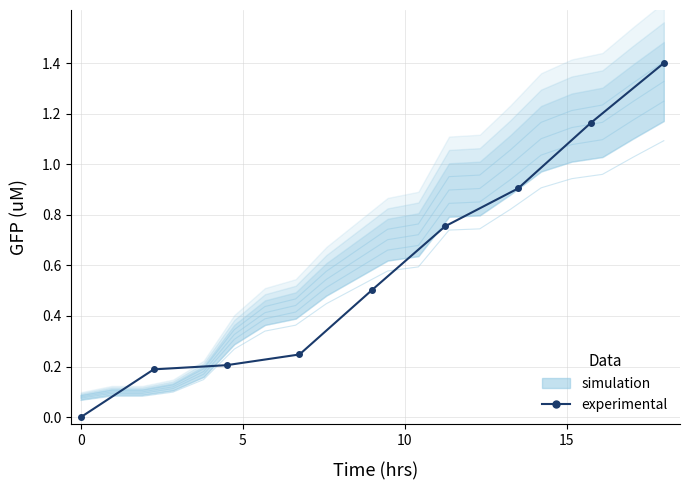

True or false: the data has more than 0 interior local peaks.

False